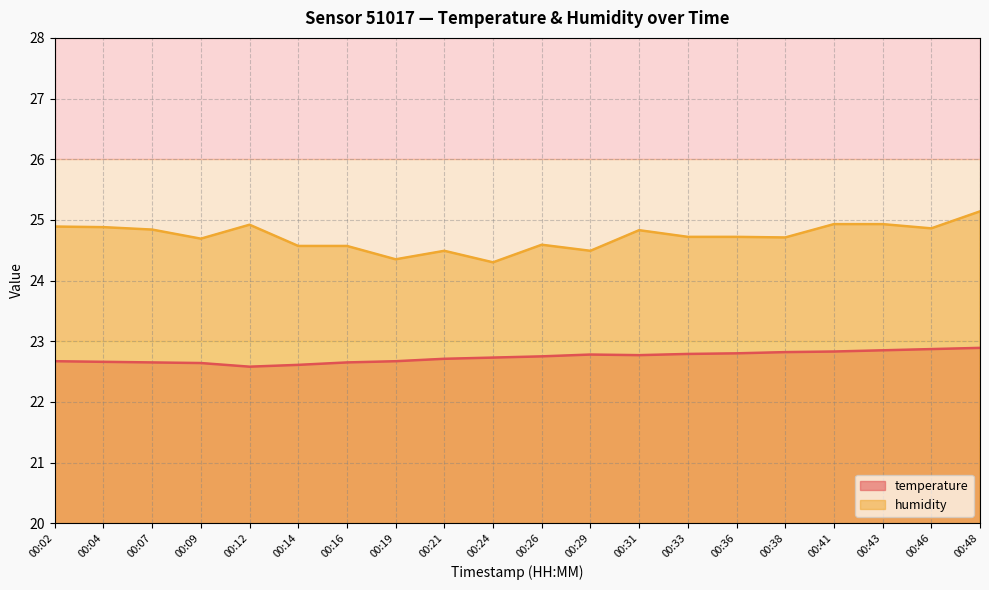

At which label is humidity closest to 24?

00:24